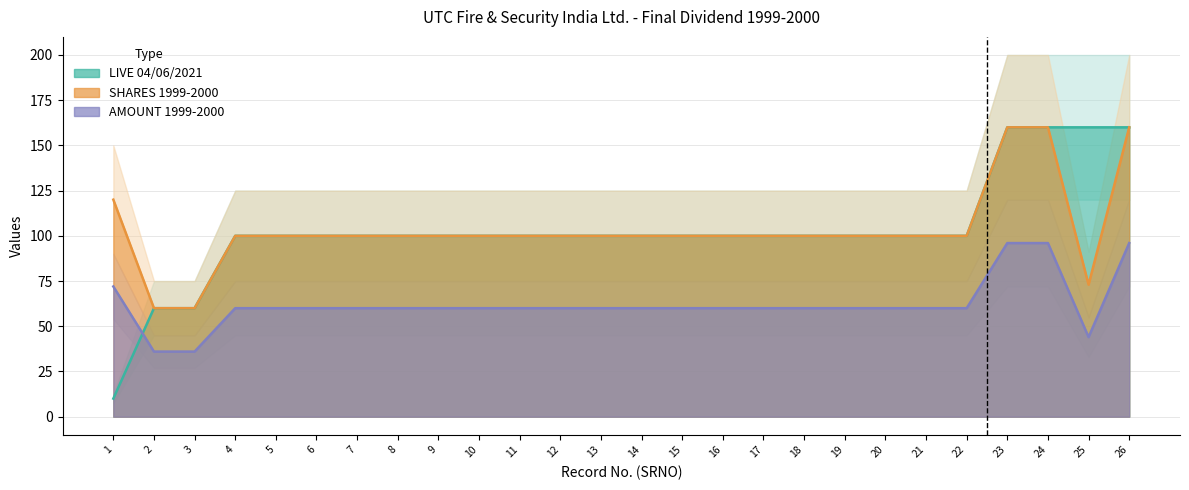

Which series has the largest range (max minus min)?

LIVE 04/06/2021